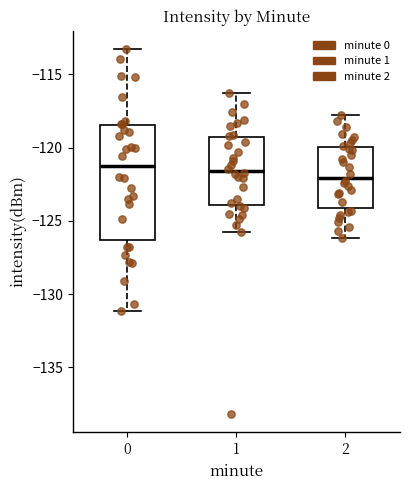

Comparing the boxes themselves (not the whiskers), which one is the tallest?

0